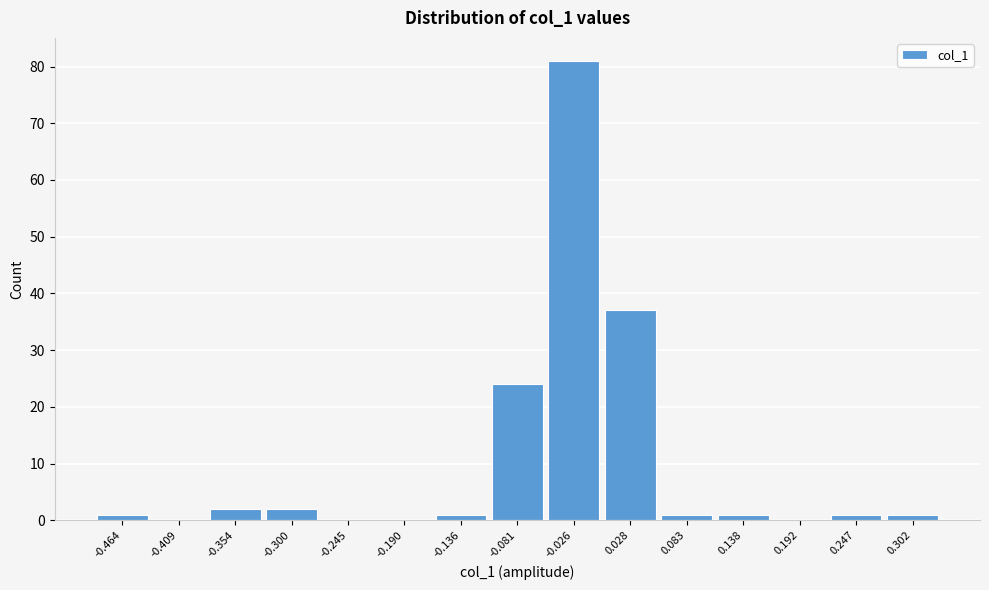

Reading left to right, transcribe all the data shown in this chart.

-0.464=1	-0.409=0	-0.354=2	-0.300=2	-0.245=0	-0.190=0	-0.136=1	-0.081=24	-0.026=81	0.028=37	0.083=1	0.138=1	0.192=0	0.247=1	0.302=1